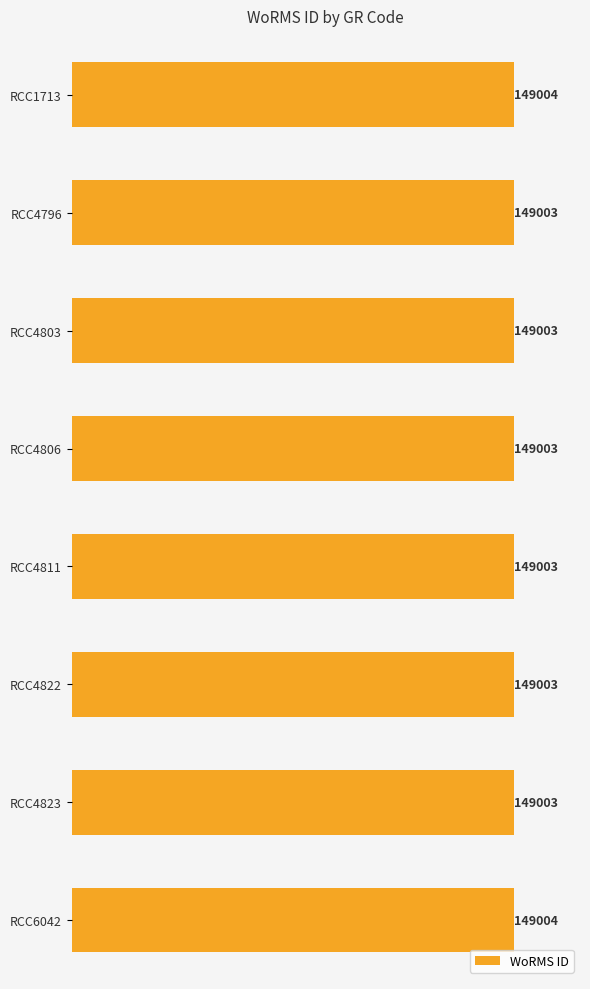

What is the value of the 5th bar from the top?

149003